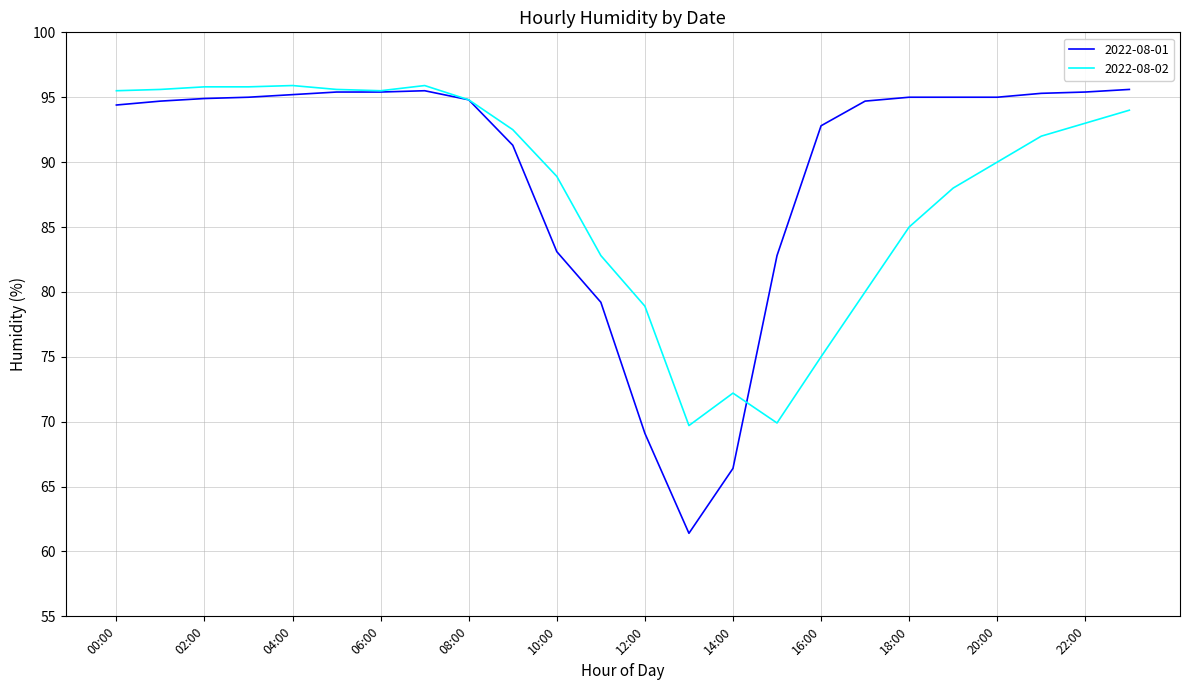

What is the smallest value displayed?

61.4